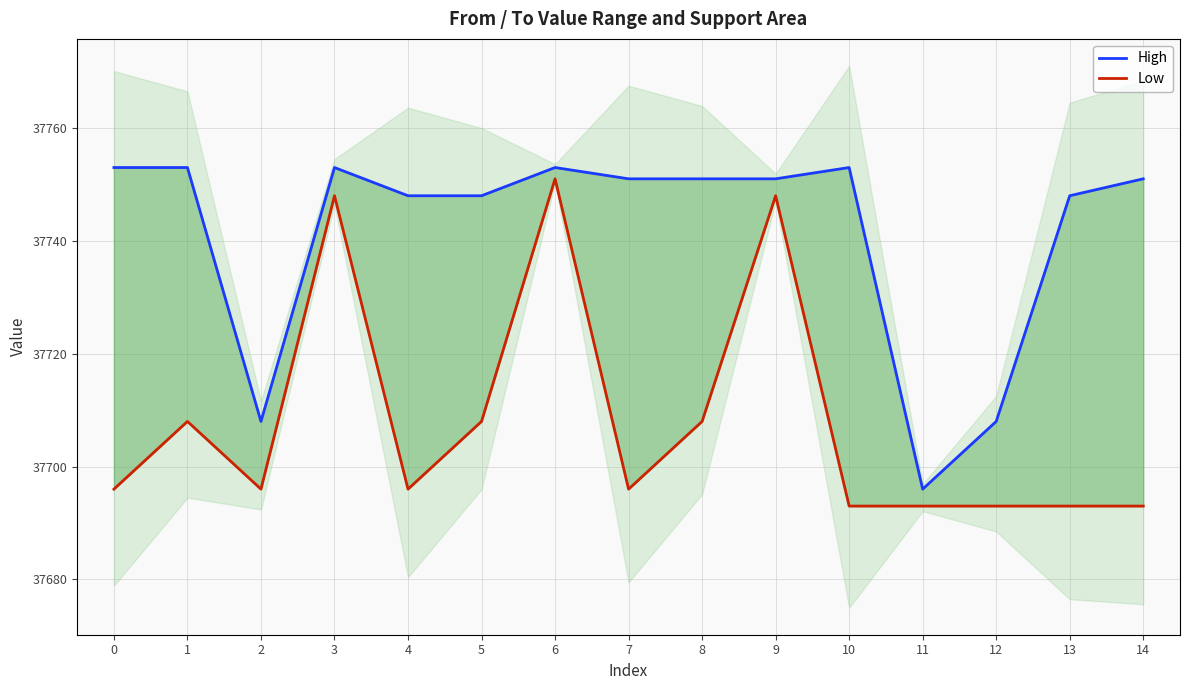

Reading right to left, transcribe all the data shown in this chart.

High: 37751	37748	37708	37696	37753	37751	37751	37751	37753	37748	37748	37753	37708	37753	37753
Low: 37693	37693	37693	37693	37693	37748	37708	37696	37751	37708	37696	37748	37696	37708	37696